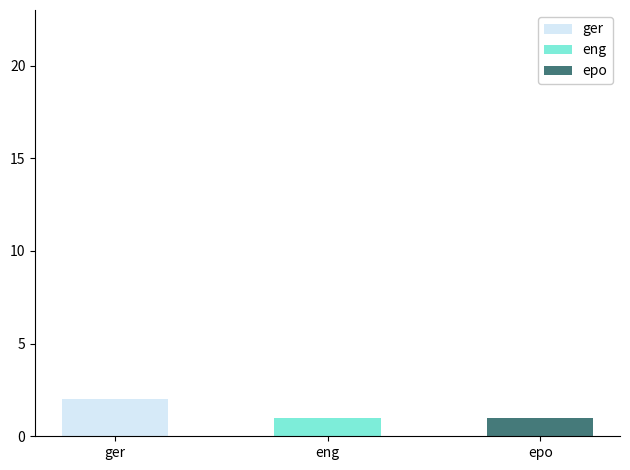

Reading left to right, extract all data points from this chart.

ger: ger=2	eng=0	epo=0
eng: ger=0	eng=1	epo=0
epo: ger=0	eng=0	epo=1